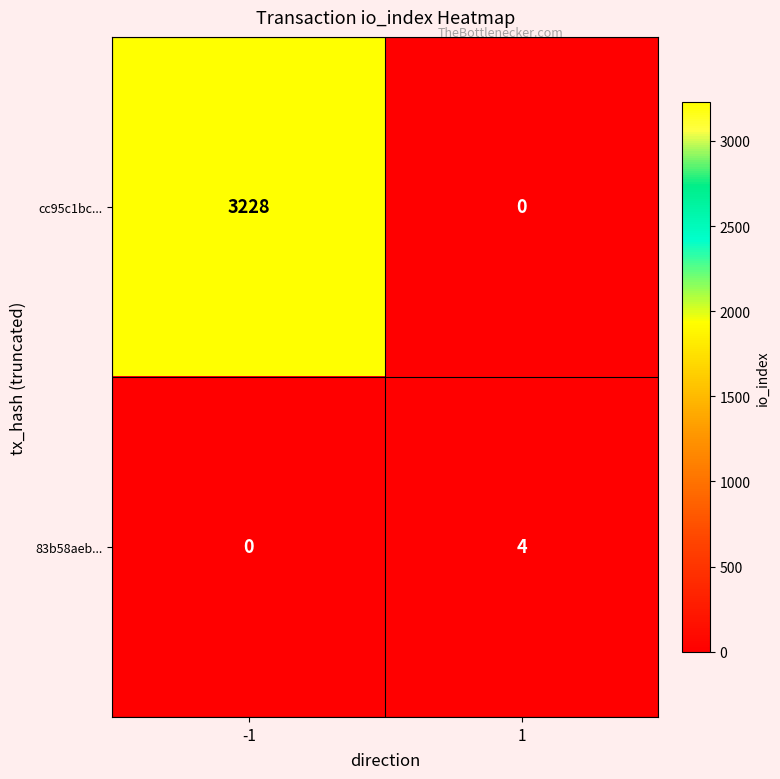

Read the cc95c1bc... value at -1, to the nearest 100.

3200